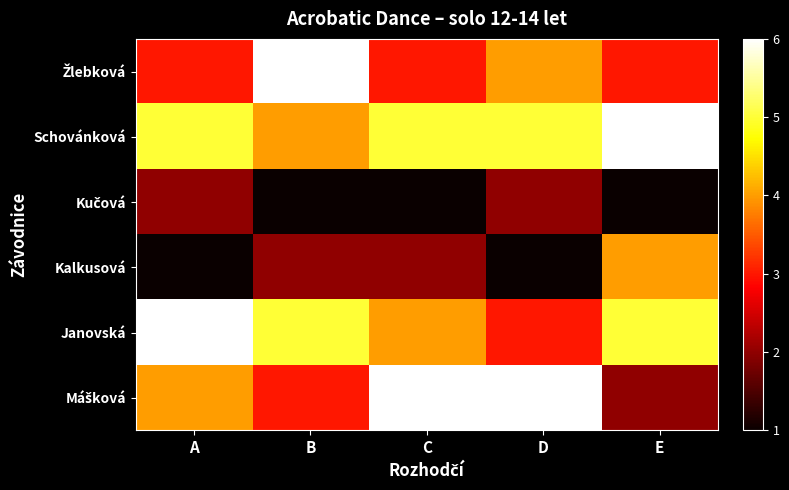

What is the minimum value shown in the chart?

1